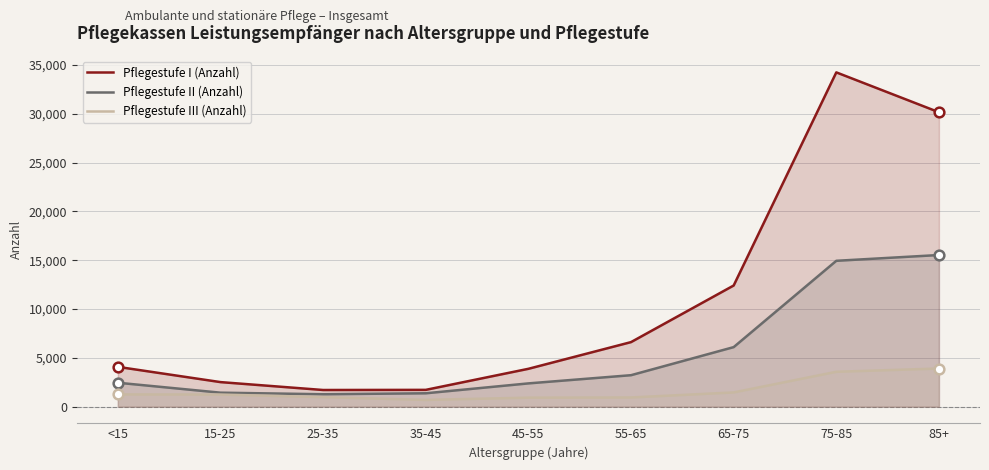

Reading right to left, transcribe all the data shown in this chart.

Pflegestufe I (Anzahl): 30155	34238	12406	6607	3872	1715	1701	2510	4072
Pflegestufe II (Anzahl): 15529	14936	6093	3218	2378	1365	1267	1427	2446
Pflegestufe III (Anzahl): 3902	3567	1452	935	916	686	971	1235	1248